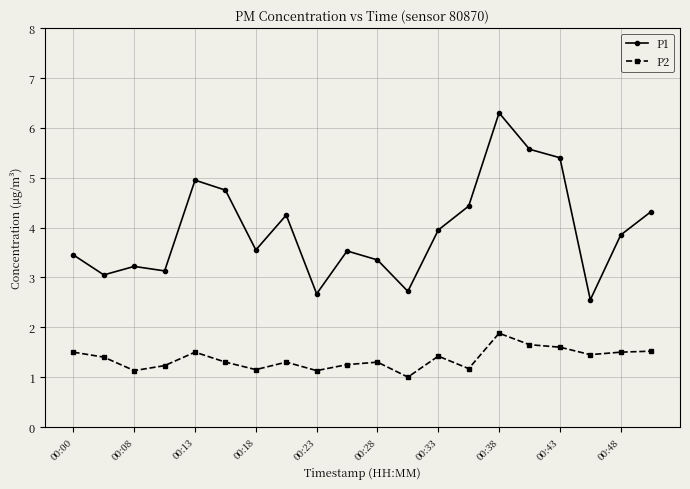

True or false: P2 and P1 cross at least once.

False